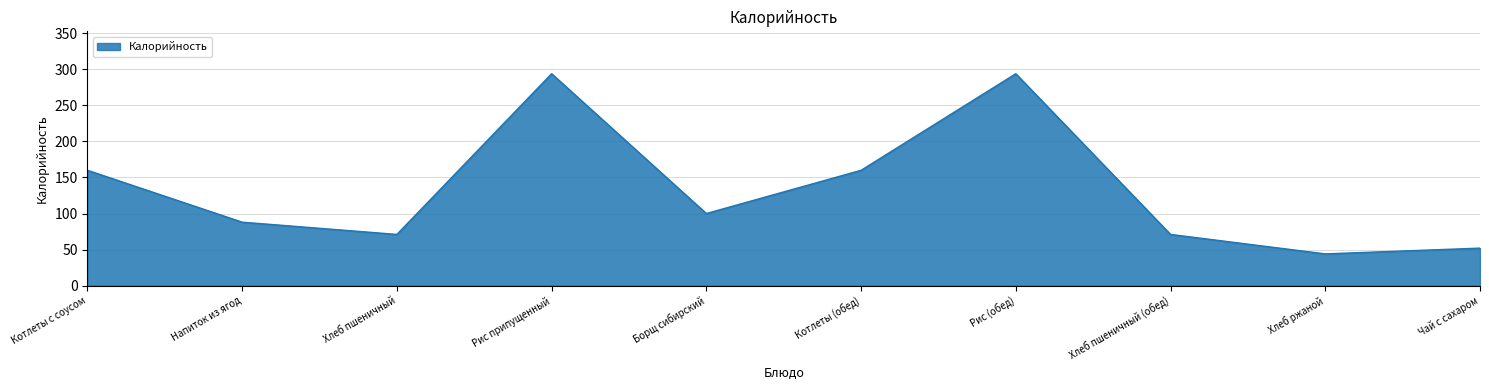

What is the difference between the values at Котлеты (обед) and Хлеб ржаной?

116